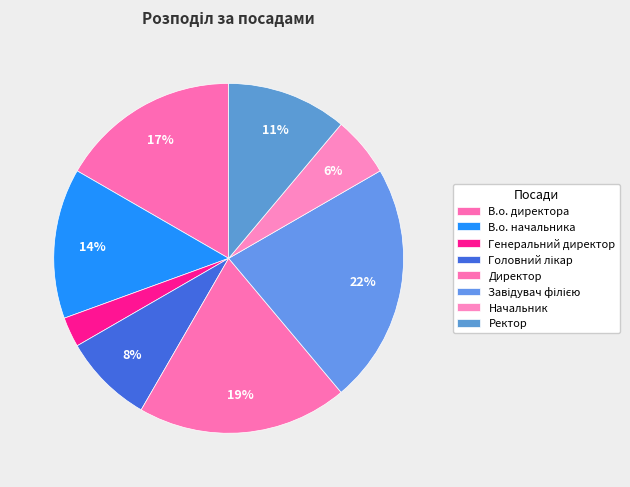

How many slices are in this pie chart?

8